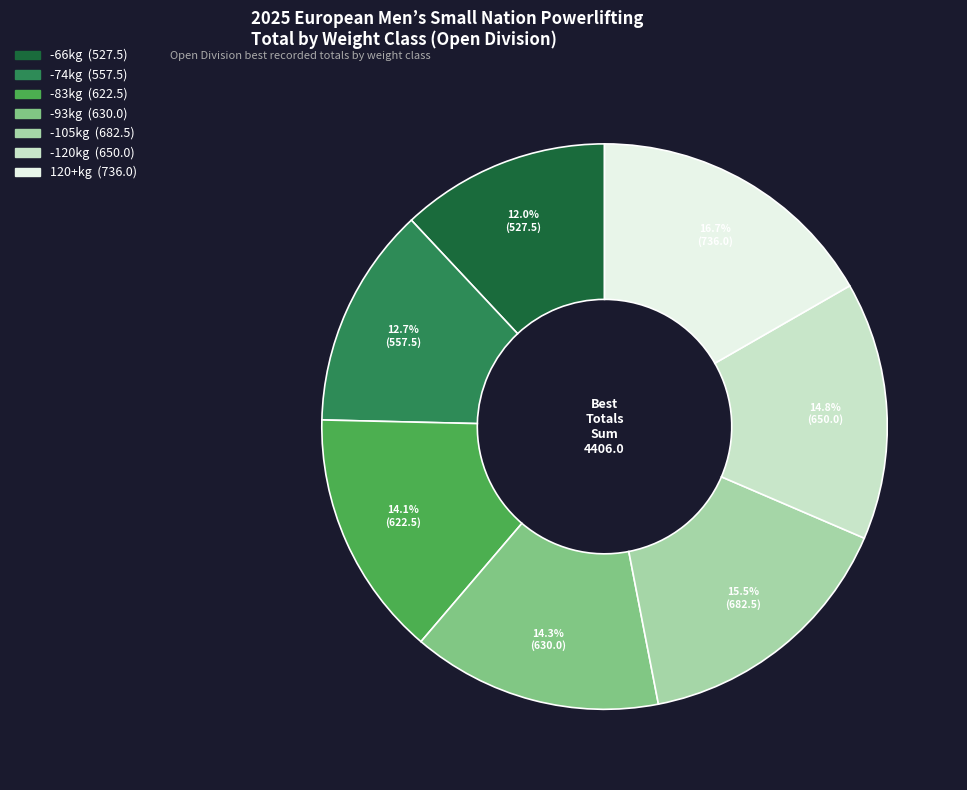

What percentage is the -93kg slice, to the nearest percent?

14%